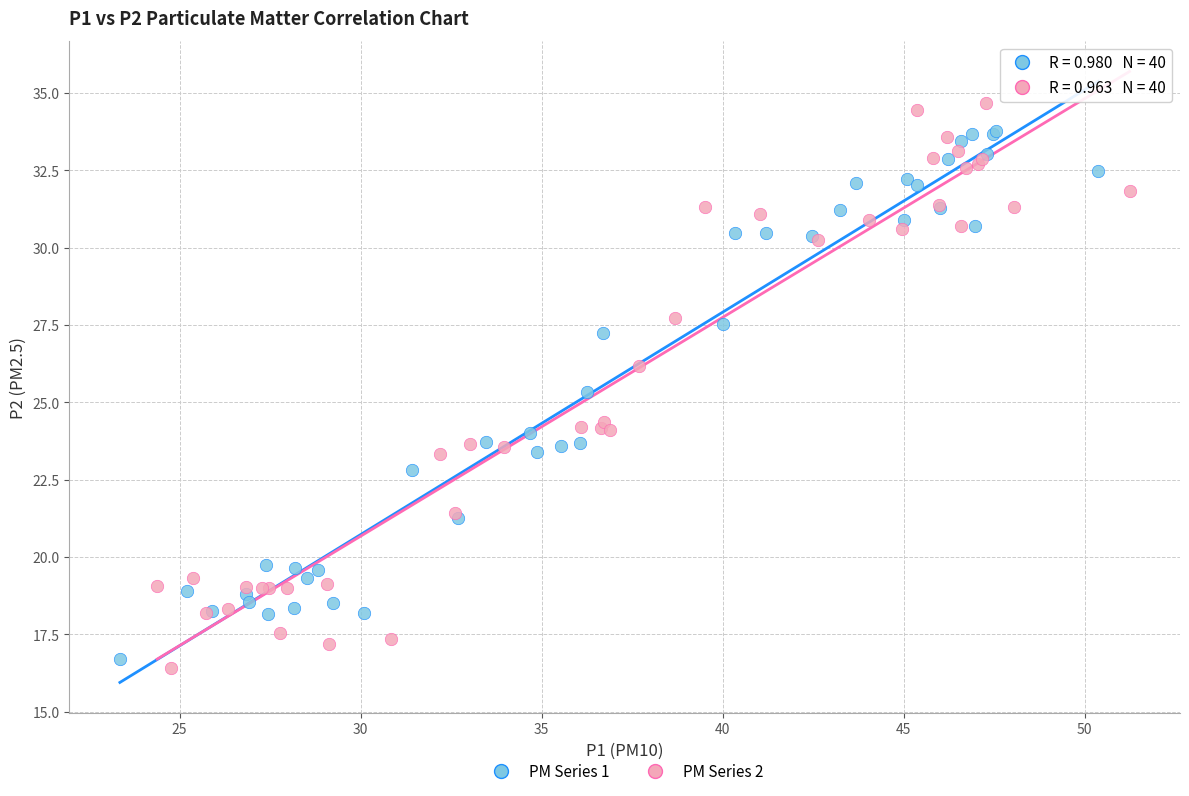

Which series contains the highest Y value?

PM Series 2